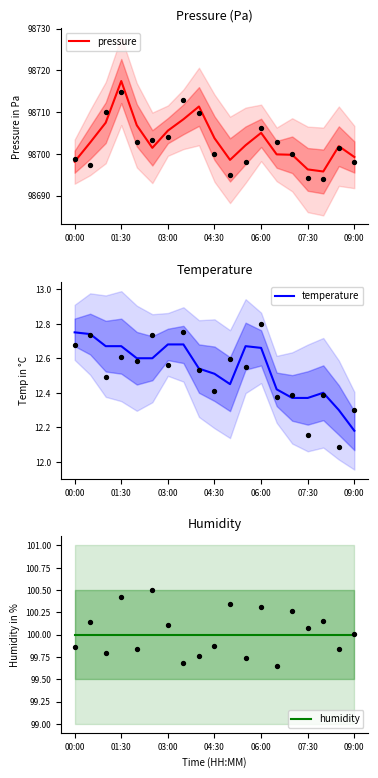

What is the total value across all series at 17?

98814.1